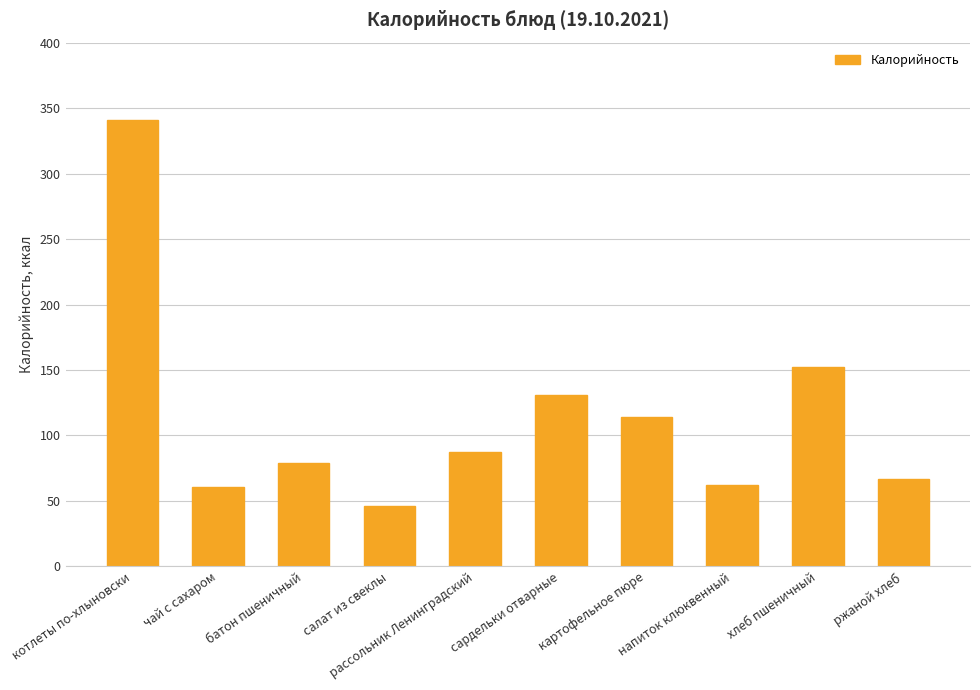

What value does the data have at батон пшеничный?

79